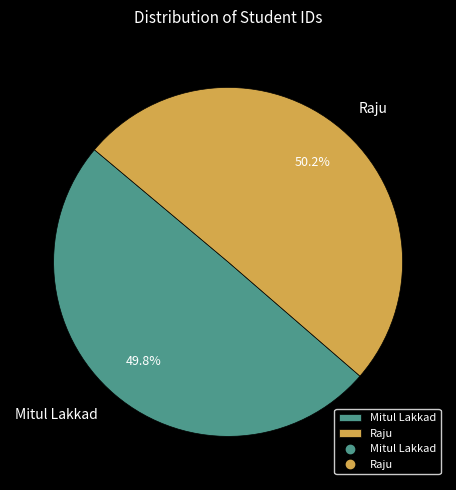

Approximately how many times larger is the value at Raju compared to Mitul Lakkad?

1.0